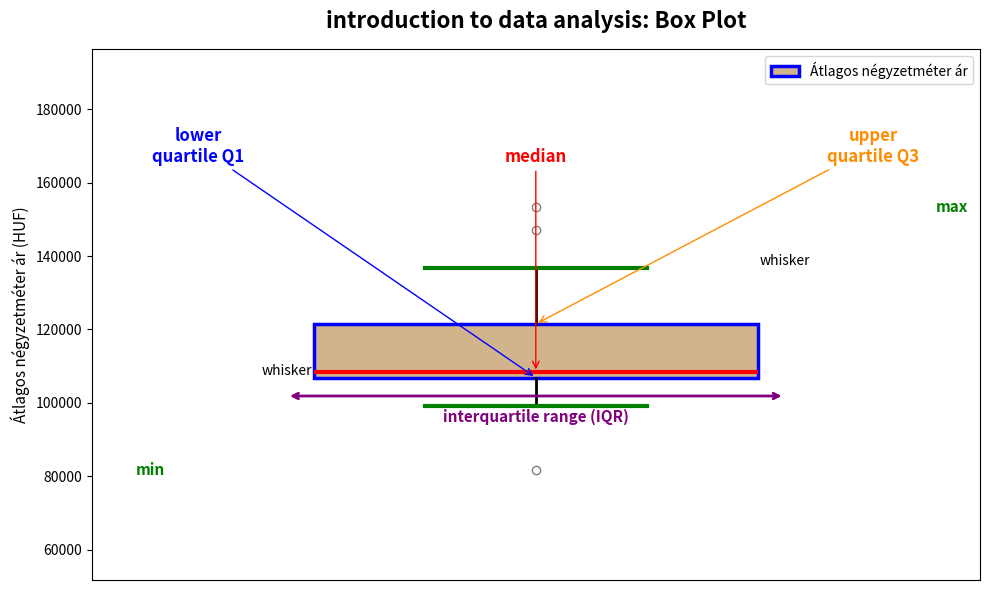

Read this box plot against the y-axis: the position of the median line, the range covered by the box, and the ends of both whiskers. The values are not printed on the chart, so give them approximately, as read against the axis.

median 108000, box 106000 to 122000, whiskers 100000 to 136000